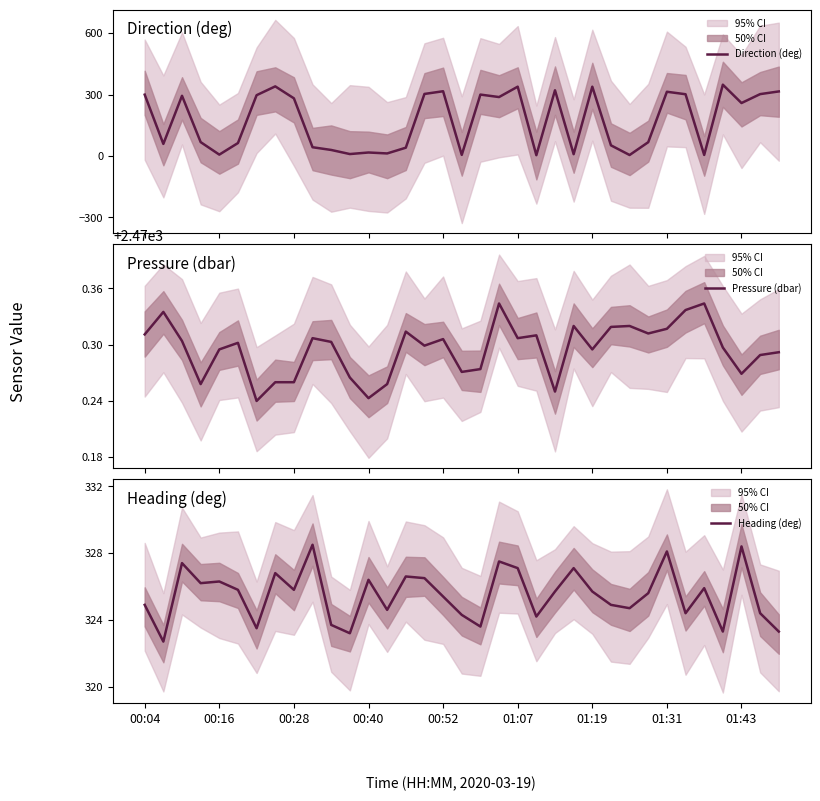

Reading right to left, what are all the values shown in this chart?

Direction (deg): 34=315.0	33=301.9	32=258.3	31=347.9	30=4.8	29=301.3	28=313.4	27=67.1	26=4.4	25=51.7	24=338.2	23=8.5	22=320.7	21=3.6	20=338.2	19=287.5	18=299.6	17=4.9	16=315.9	15=302.7	14=40.1	13=12.1	12=16.7	11=9.1	10=29.1	9=42.4	01:43=281.3	01:31=339.7	01:19=296.6	01:07=62.9	00:52=6.3	00:40=67.4	00:28=293.7	00:16=58.6	00:04=299.3
Pressure (dbar): 34=2470.3	33=2470.3	32=2470.3	31=2470.3	30=2470.3	29=2470.3	28=2470.3	27=2470.3	26=2470.3	25=2470.3	24=2470.3	23=2470.3	22=2470.2	21=2470.3	20=2470.3	19=2470.3	18=2470.3	17=2470.3	16=2470.3	15=2470.3	14=2470.3	13=2470.3	12=2470.2	11=2470.3	10=2470.3	9=2470.3	01:43=2470.3	01:31=2470.3	01:19=2470.2	01:07=2470.3	00:52=2470.3	00:40=2470.3	00:28=2470.3	00:16=2470.3	00:04=2470.3
Heading (deg): 34=323.3	33=324.4	32=328.4	31=323.3	30=325.9	29=324.4	28=328.1	27=325.6	26=324.7	25=324.9	24=325.7	23=327.1	22=325.7	21=324.2	20=327.1	19=327.5	18=323.6	17=324.3	16=325.4	15=326.5	14=326.6	13=324.6	12=326.4	11=323.2	10=323.7	9=328.5	01:43=325.8	01:31=326.8	01:19=323.5	01:07=325.8	00:52=326.3	00:40=326.2	00:28=327.4	00:16=322.7	00:04=324.9